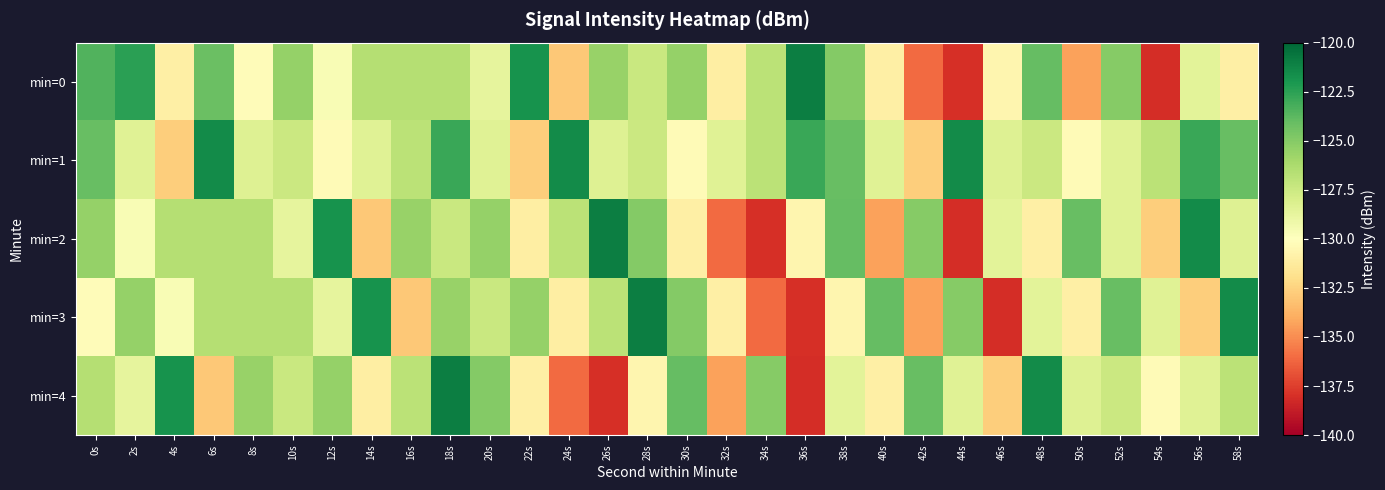

Which series has the largest total across all categories?

min=1